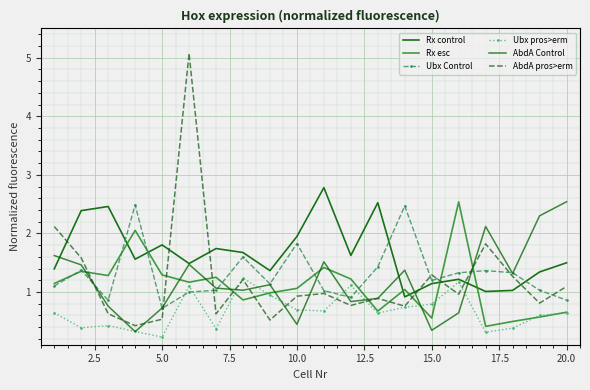

At how many categories does at least one series exceed 1?

20